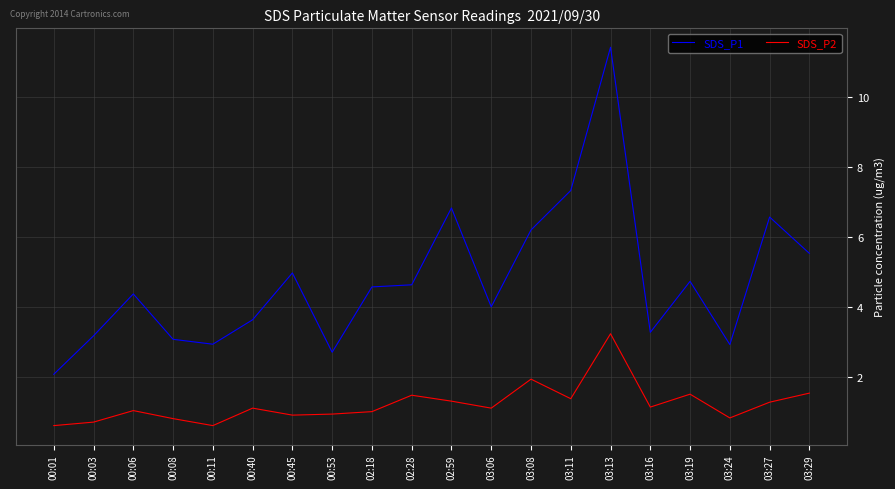

True or false: SDS_P1 and SDS_P2 cross at least once.

False